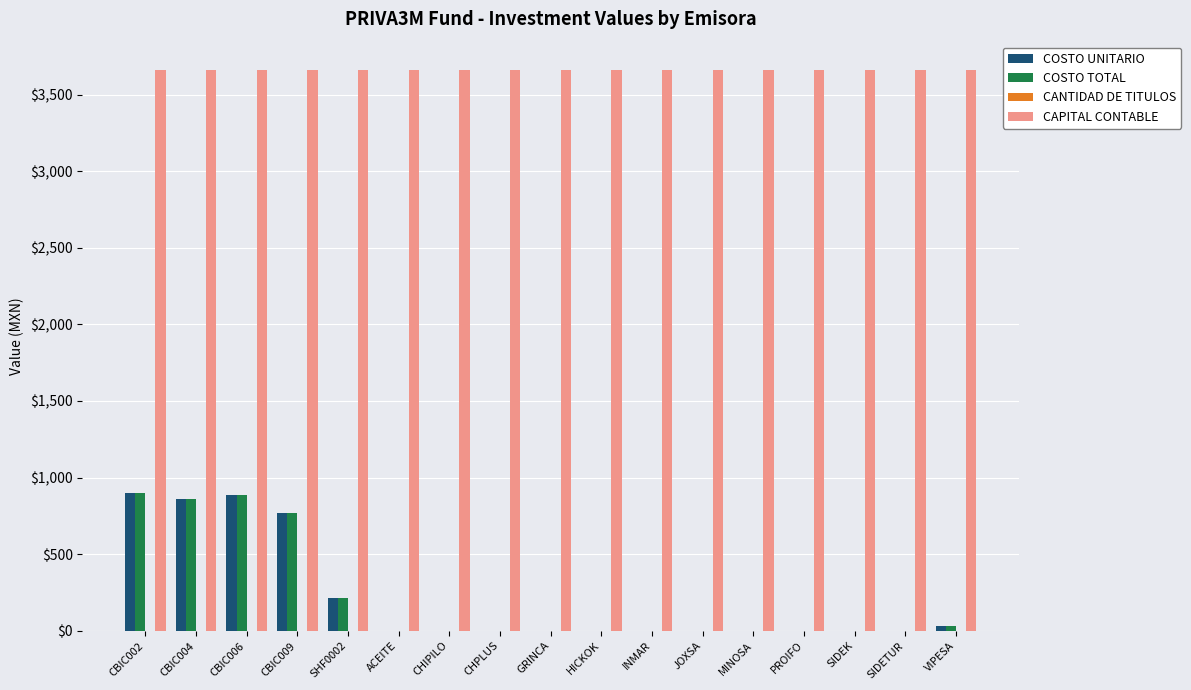

What is the sum of all CAPITAL CONTABLE values?

62262.6